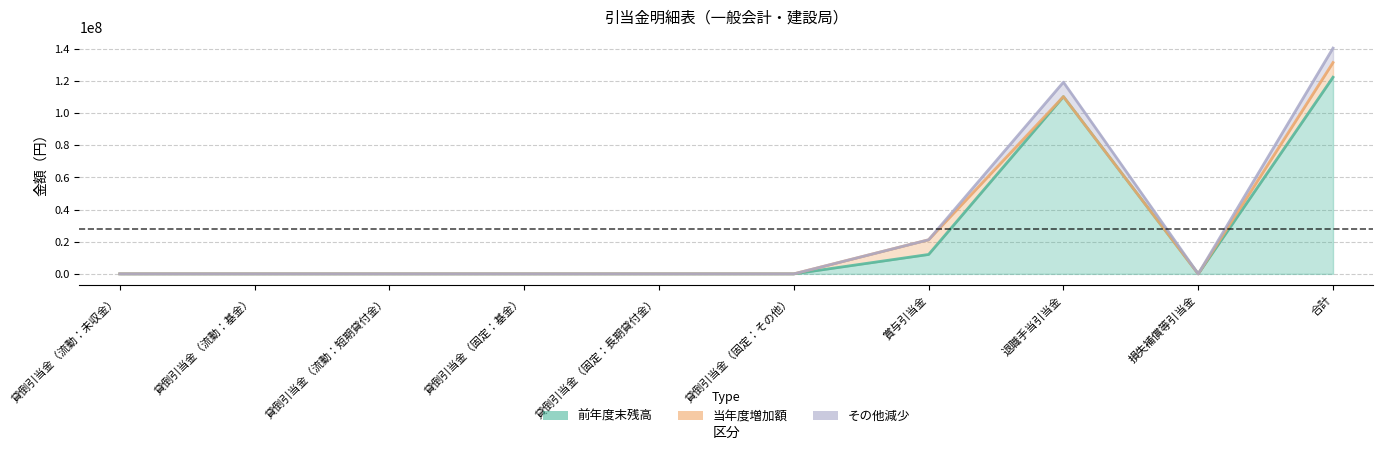

What is the difference between the maximum and second lowest values in the 前年度末残高 series?

122380837